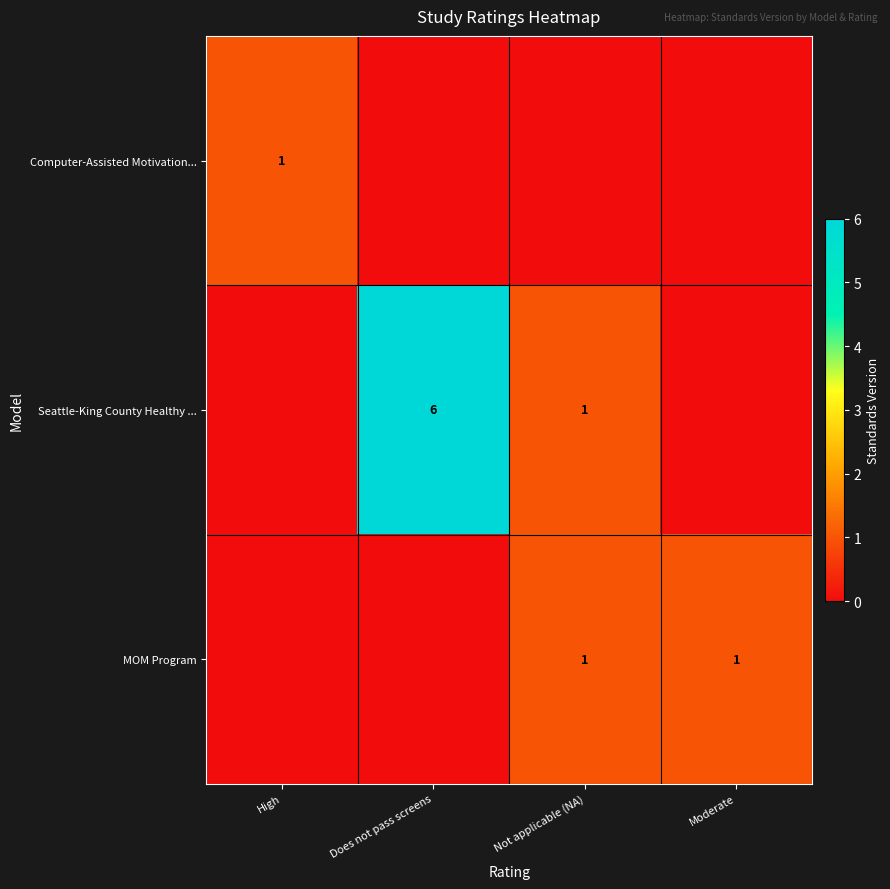

True or false: MOM Program has a value of 1 at Not applicable (NA).

True